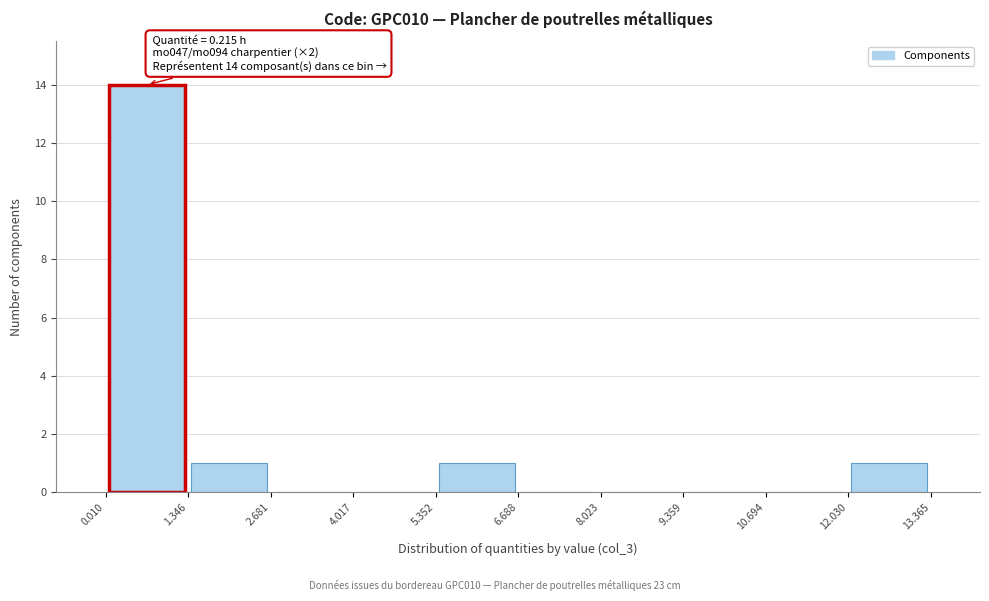

Over which range of the x-axis is the bar tallest?

0.010 to 1.346